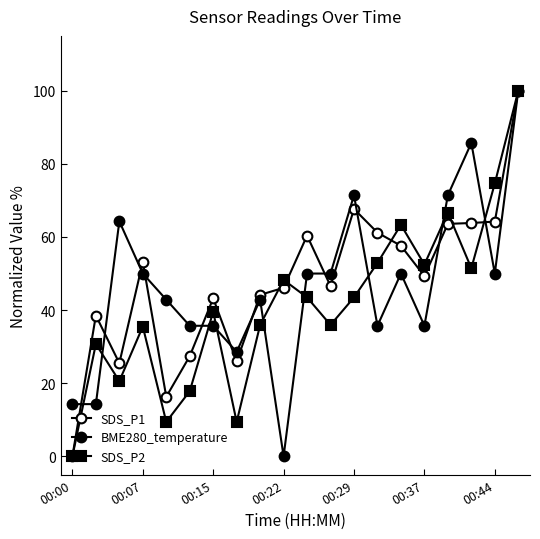

How many values in SDS_P2 are above zero?

19